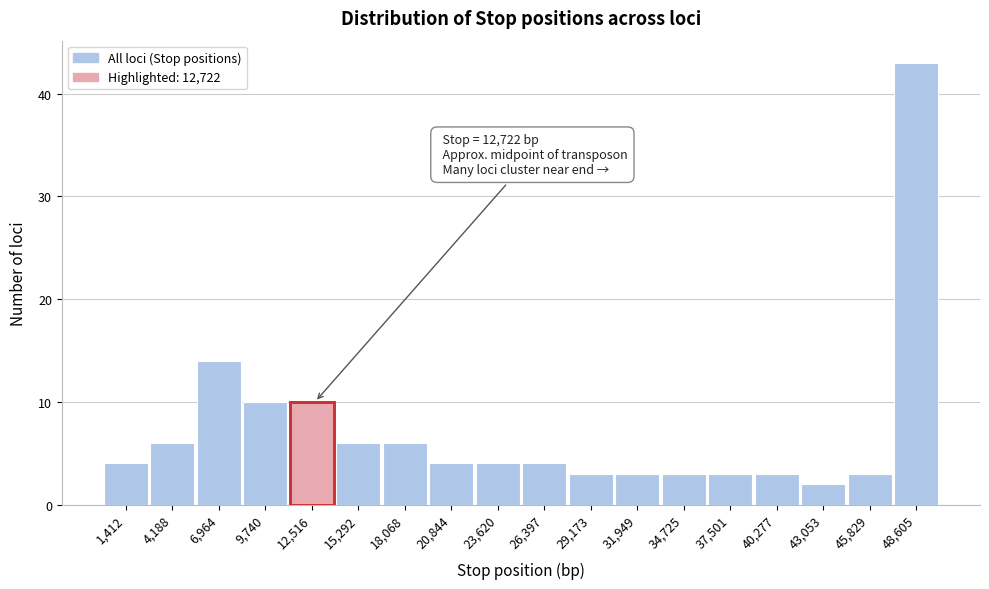

Which range on the x-axis has the tallest bar?

47000 to 50000